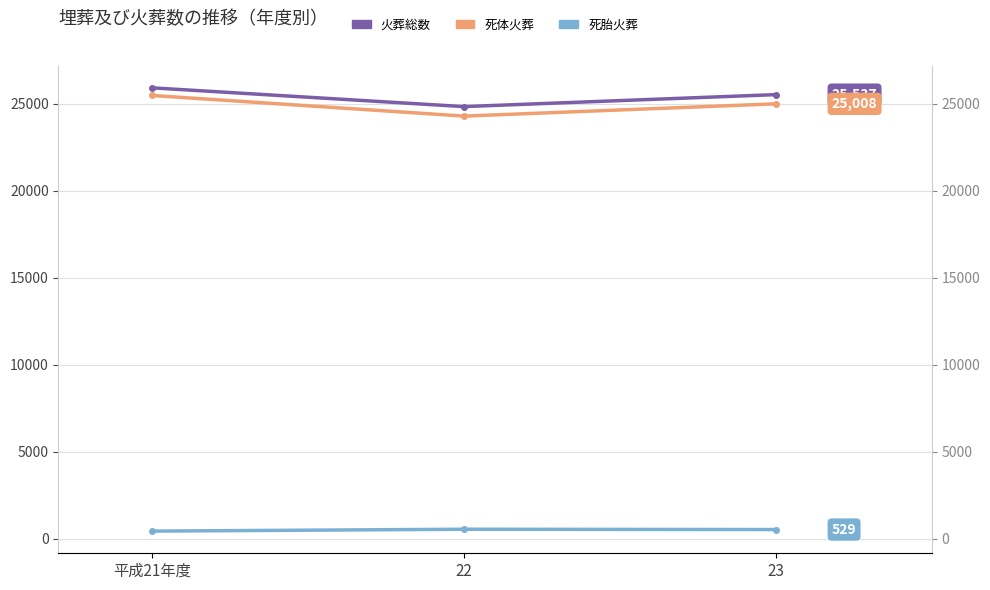

Reading right to left, what are all the values shown in this chart?

火葬総数: 23=25537	22=24849	平成21年度=25928
死体火葬: 23=25008	22=24302	平成21年度=25489
死胎火葬: 23=529	22=547	平成21年度=439